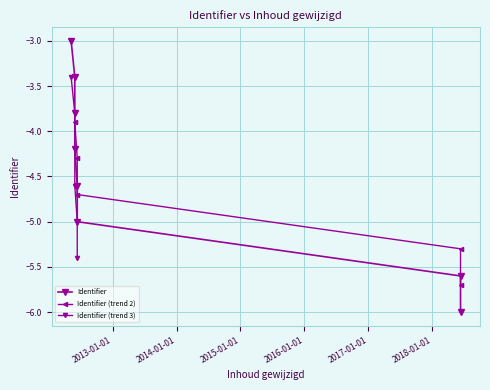

What is the average value?

-4.5